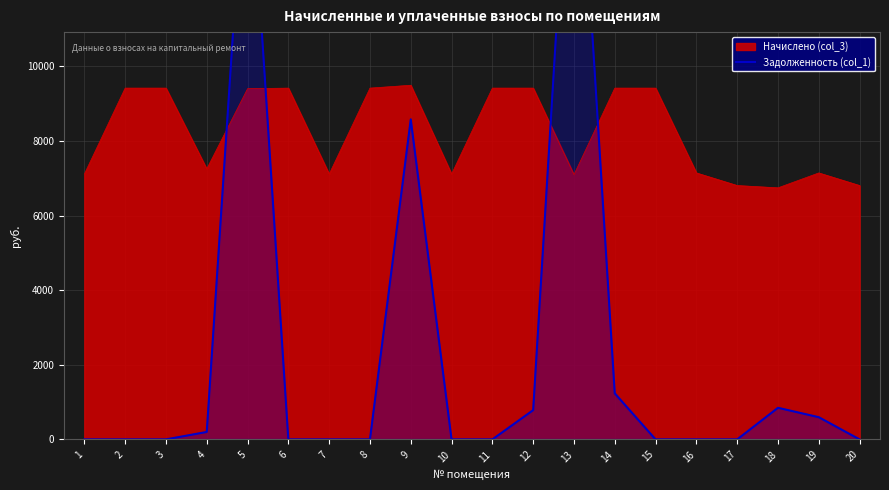

What is the lowest value of the Начислено (col_3) series?

6743.0